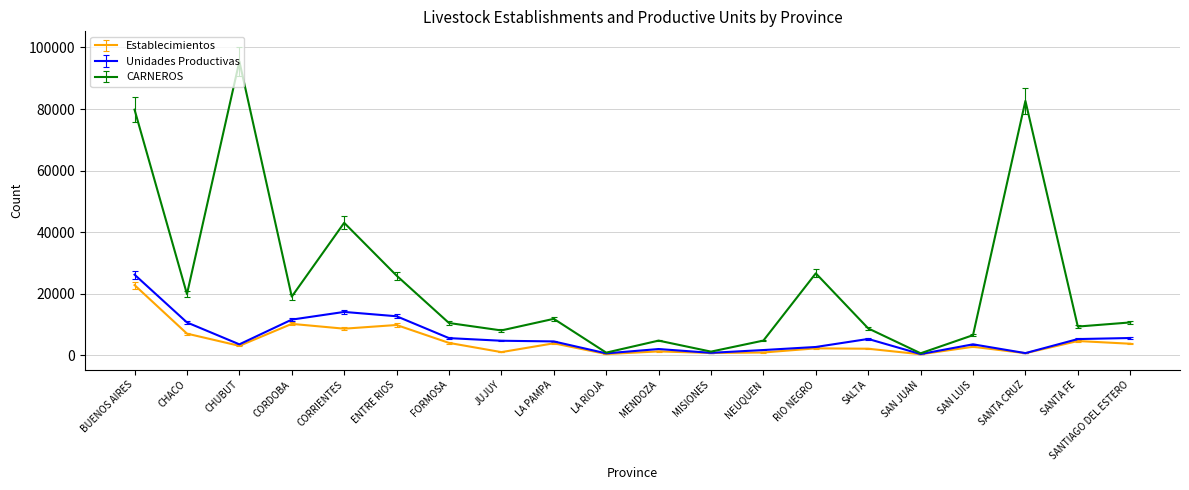

What are all the series names shown in the legend?

Establecimientos, Unidades Productivas, CARNEROS